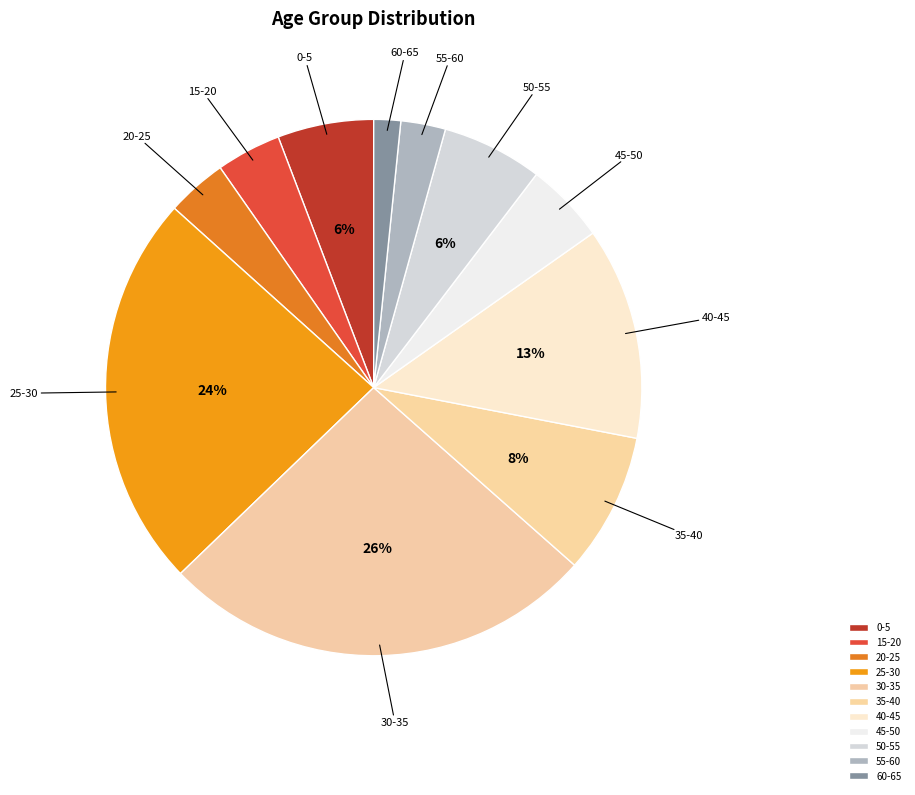

To the nearest percent, what portion does 0-5 represent?

6%